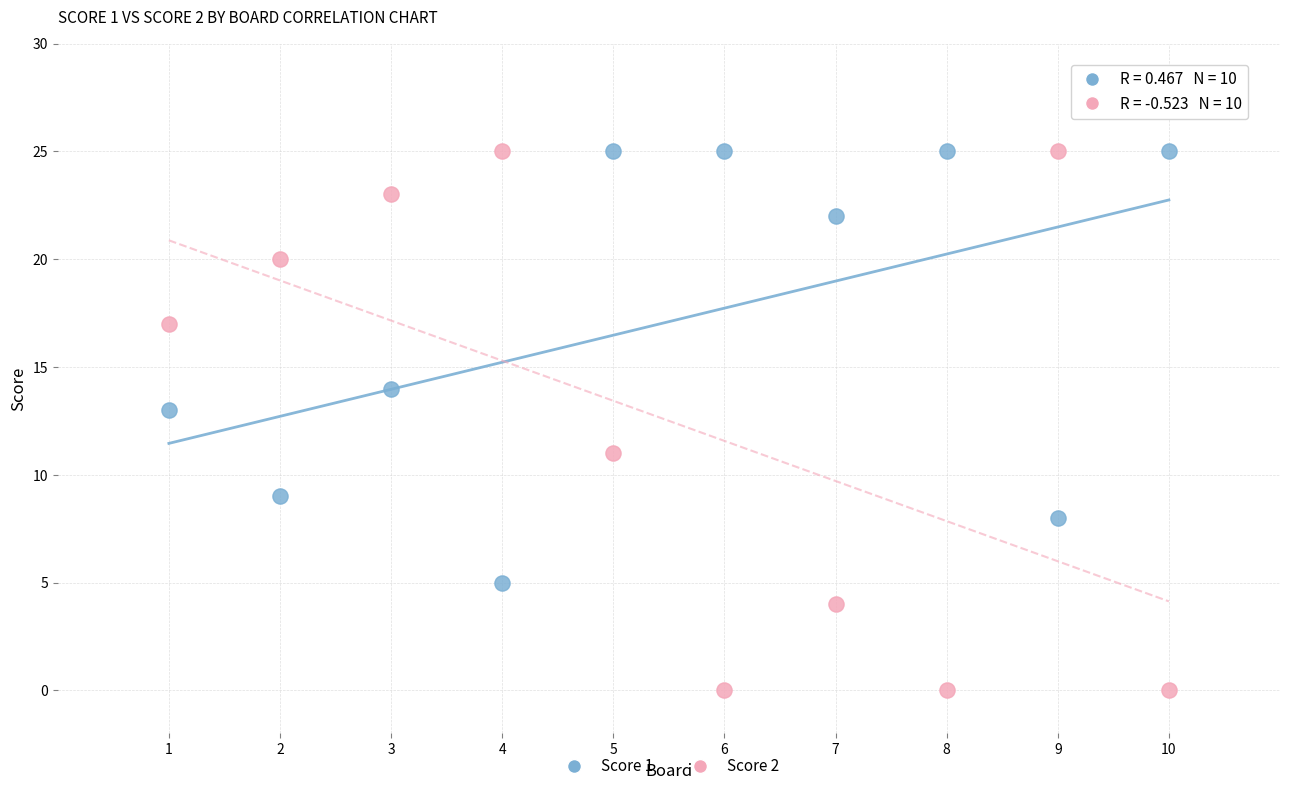

Across all data points, what is the range of X values (max minus min)?

9